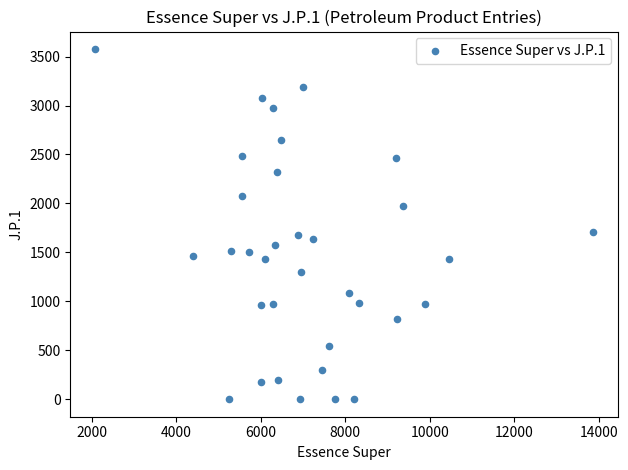

What is the range of X values (max minus min)?

11780